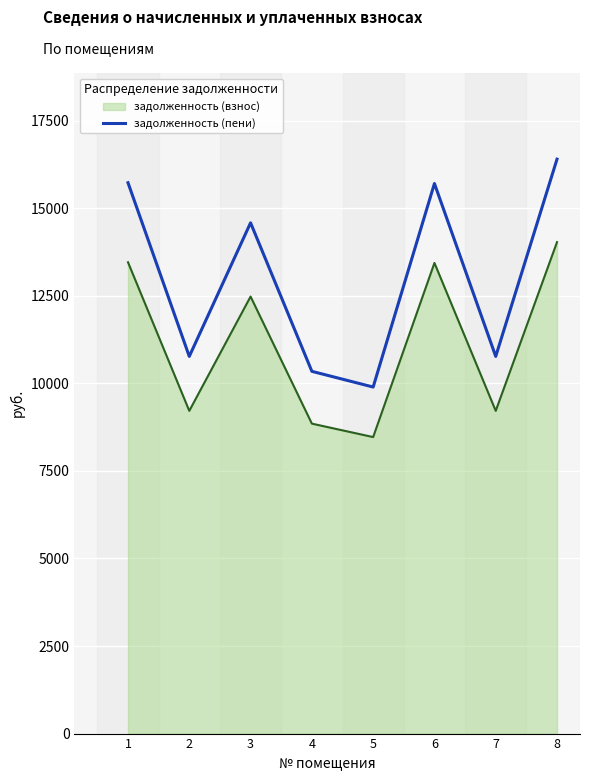

What is the smallest value displayed?

8467.2